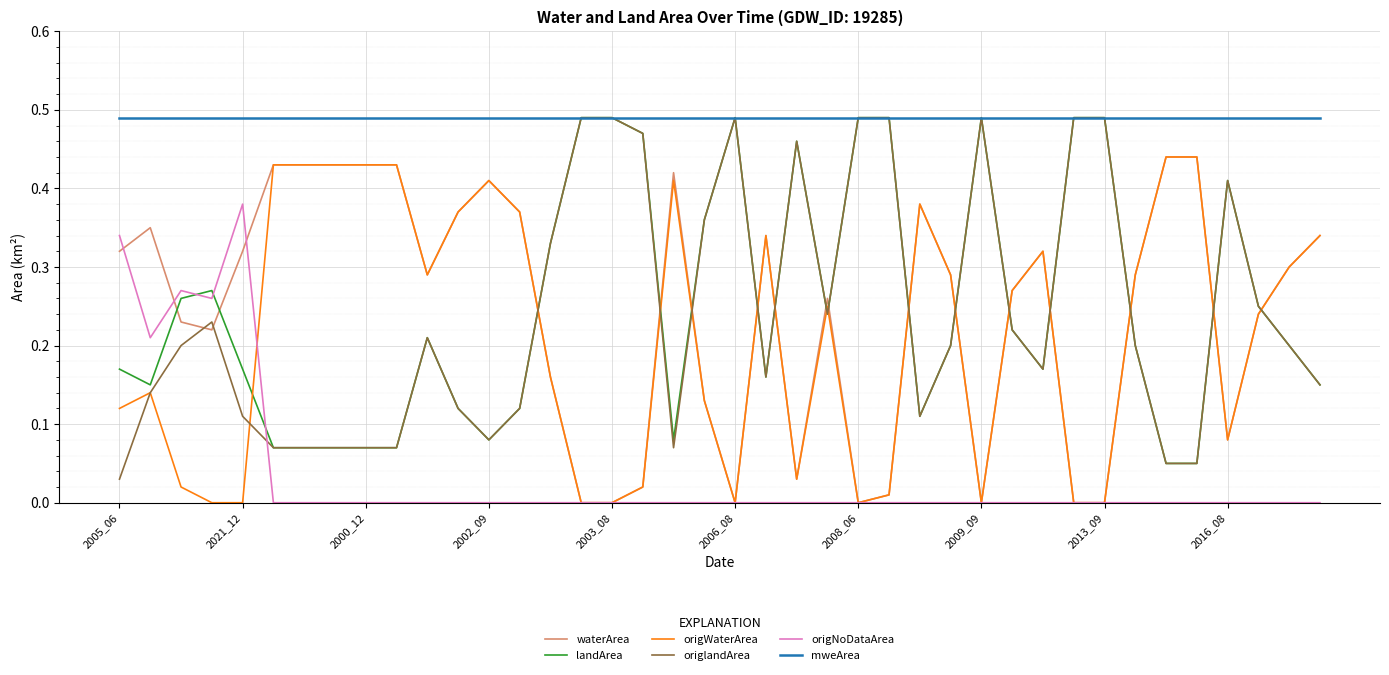

Which series has the largest total across all categories?

mweArea